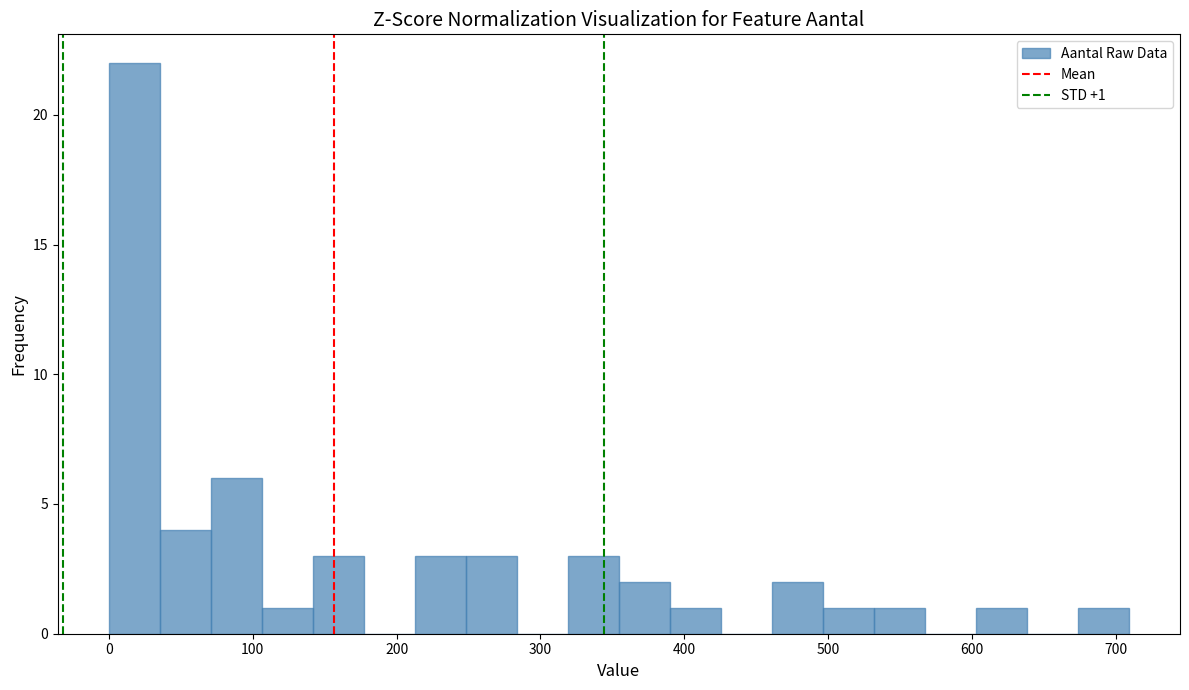

Around what value on the x-axis is the tallest bar? Give the approximate position of its centre, as read against the axis.

20